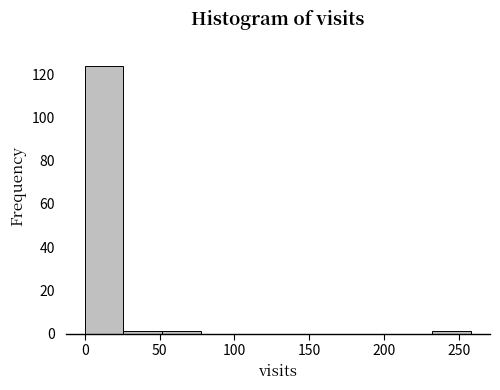

Reading left to right, list every bar in this chart as the range it spans on the x-axis followed by its height. Neither the bar edges nor the heights are printed on the chart, so give them approximately, as read against the axes.

0 to 25: 124
25 to 50: under 2
50 to 75: under 2
75 to 105: 0
105 to 130: 0
130 to 155: 0
155 to 180: 0
180 to 205: 0
205 to 230: 0
230 to 260: under 2